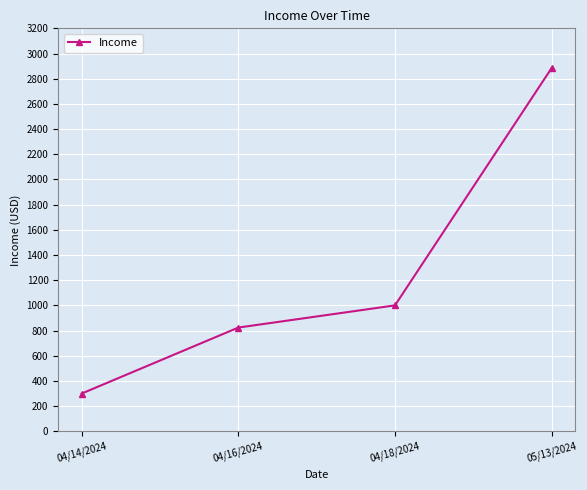

The chart shows a value of 439.1 at 04/16/2024. True or false?

False